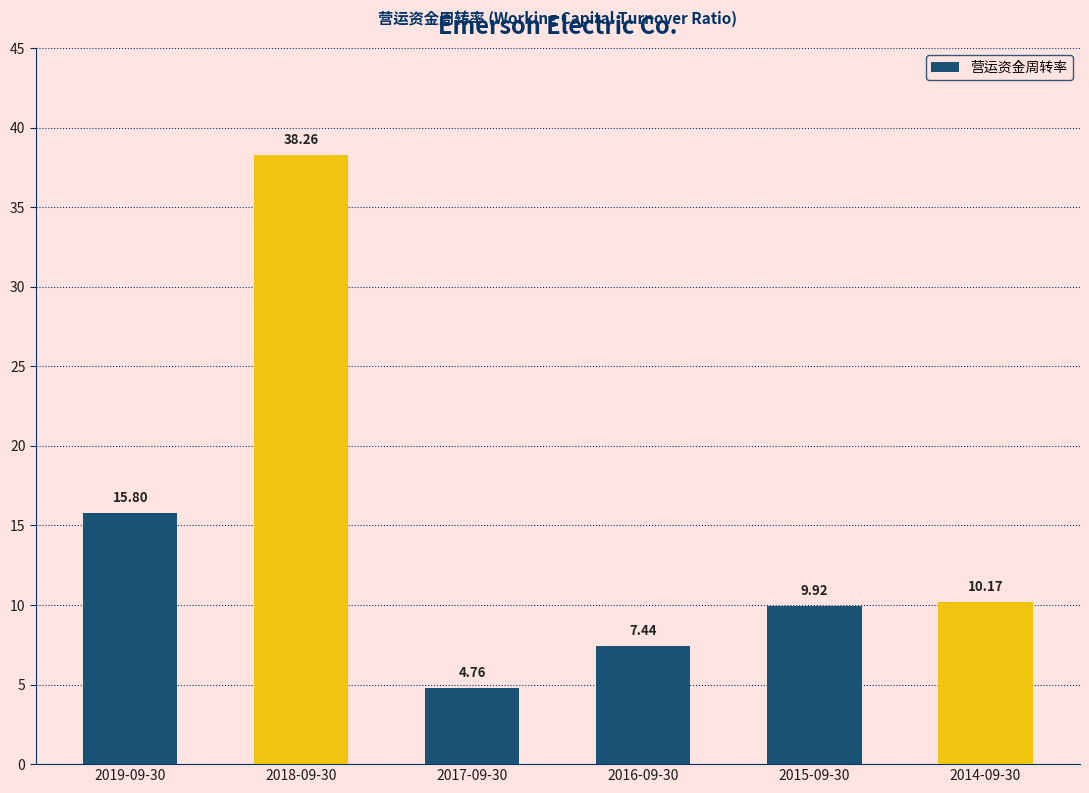

Which label corresponds to the smallest value in the chart?

2017-09-30